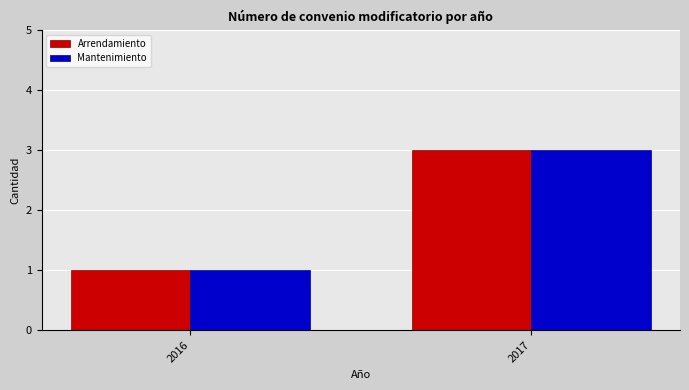

At which label does Arrendamiento reach its minimum?

2016